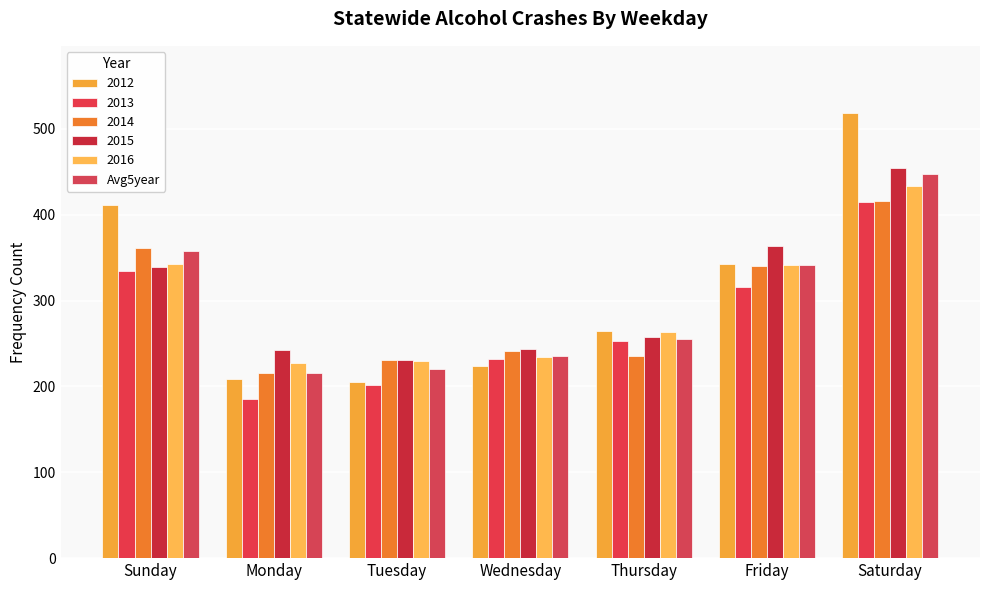

What is the minimum value shown in the chart?

185